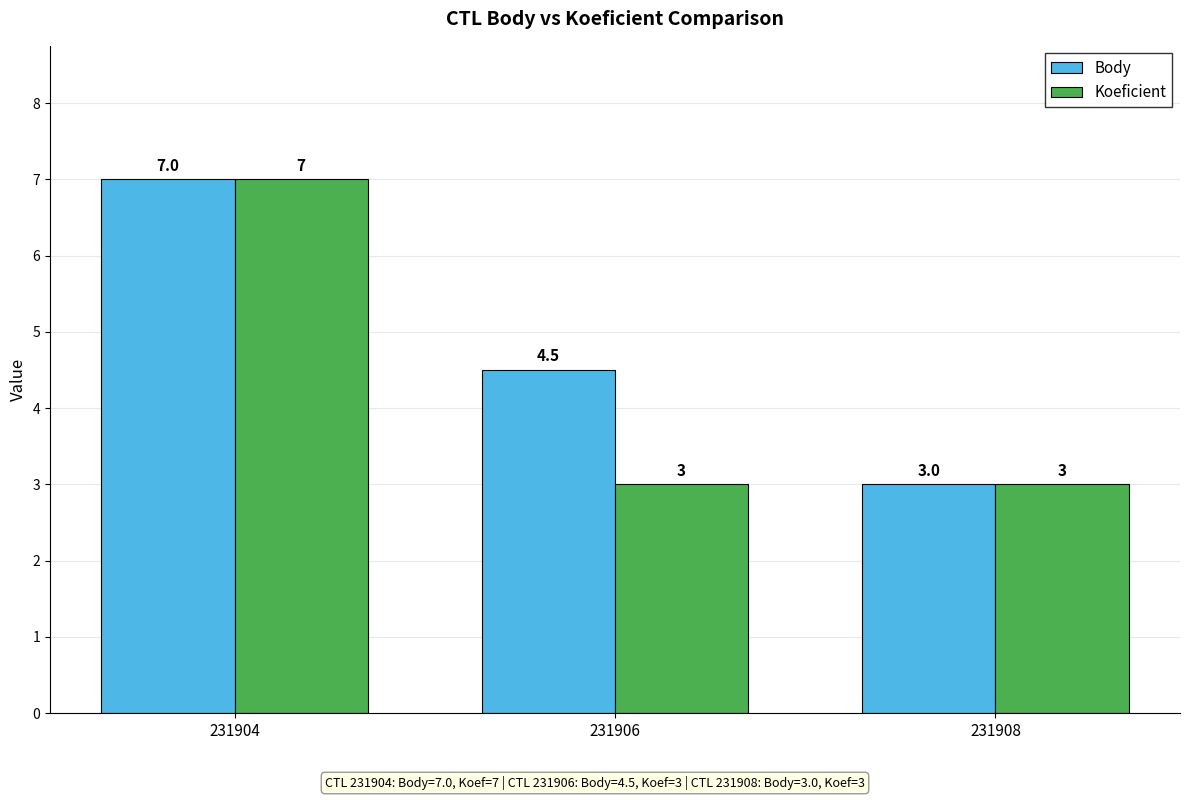

How many bars are there in each group?

2